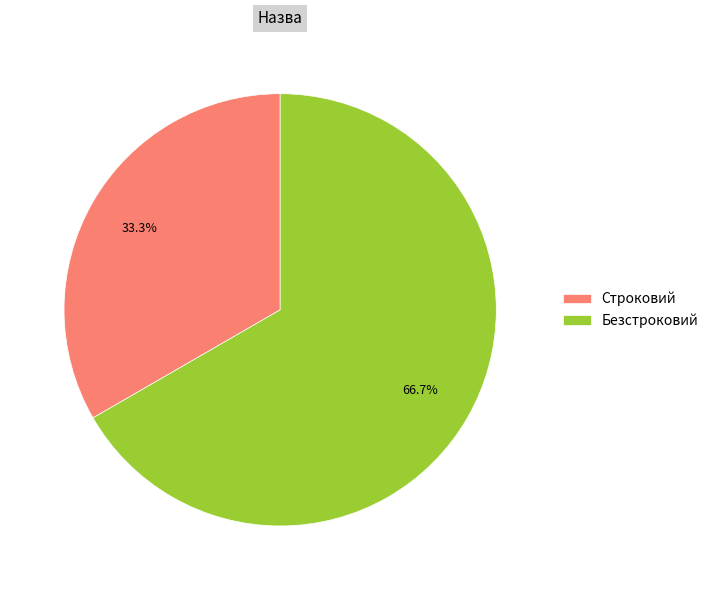

To the nearest percent, what is the difference between the largest and smallest slice percentages?

33%